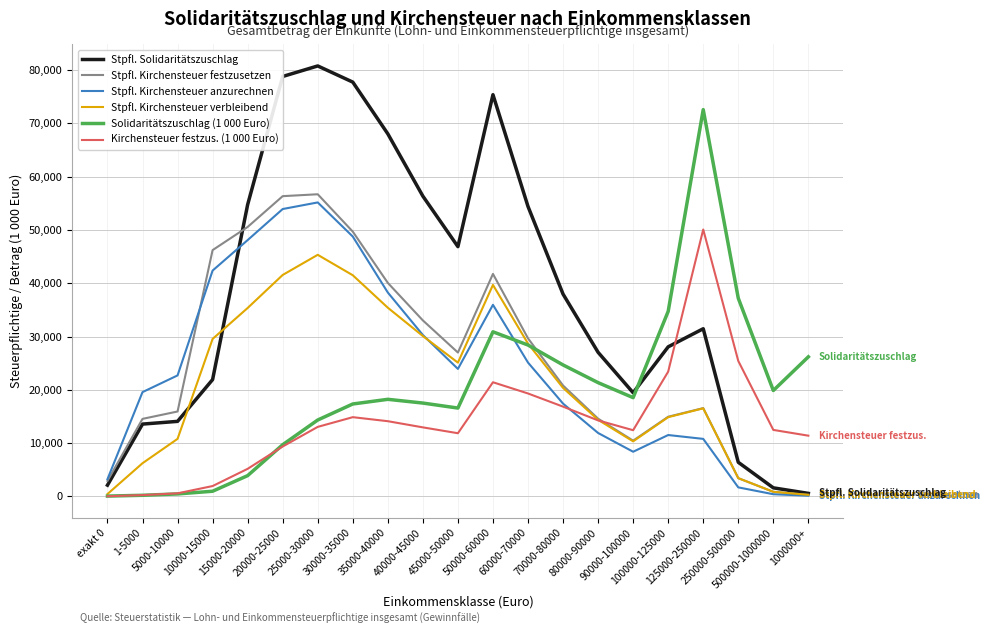

Which series changed the most between exakt 0 and 1000000+?

Solidaritätszuschlag (1 000 Euro)